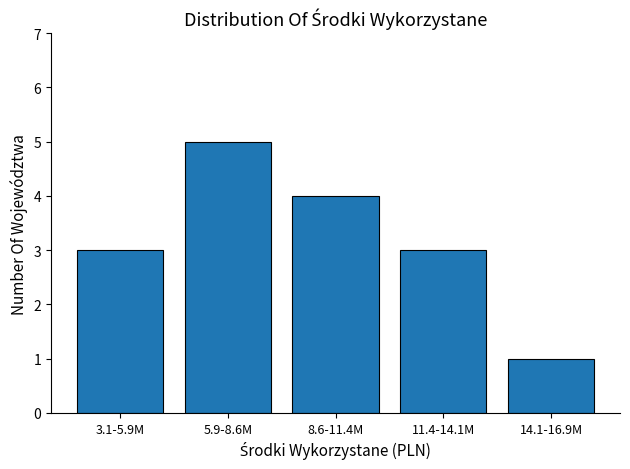

Reading left to right, extract all data points from this chart.

3	5	4	3	1